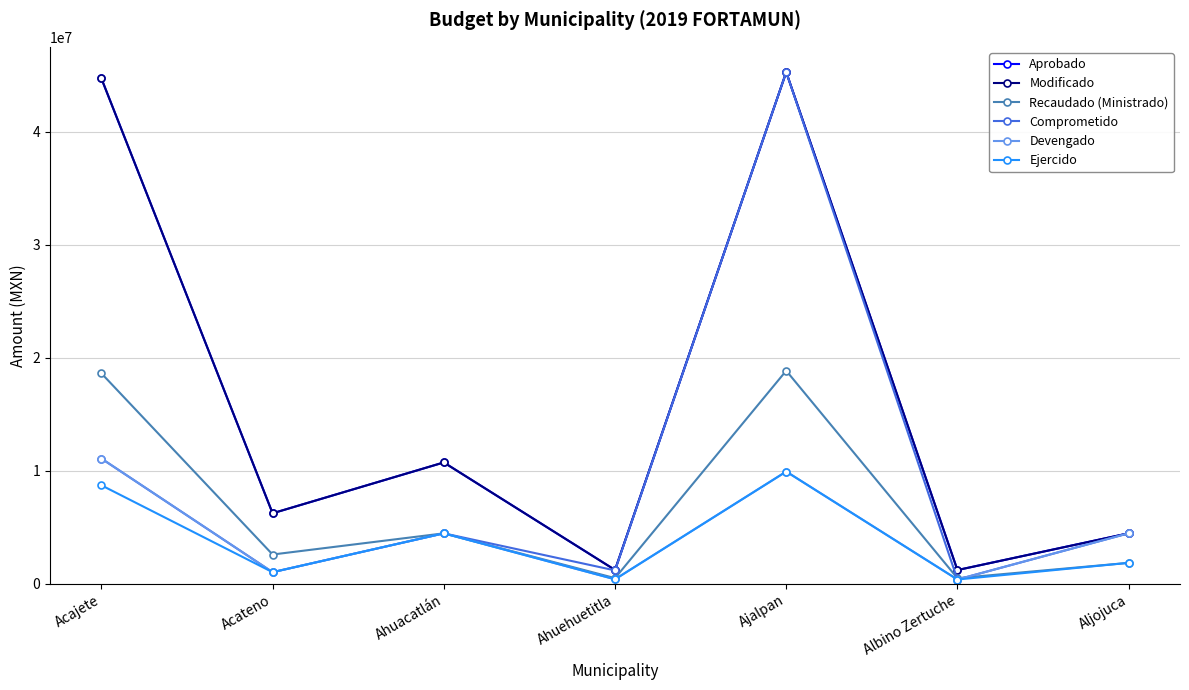

Is the value of Modificado at Albino Zertuche greater than the value of Recaudado (Ministrado) at Ahuehuetitla?

Yes